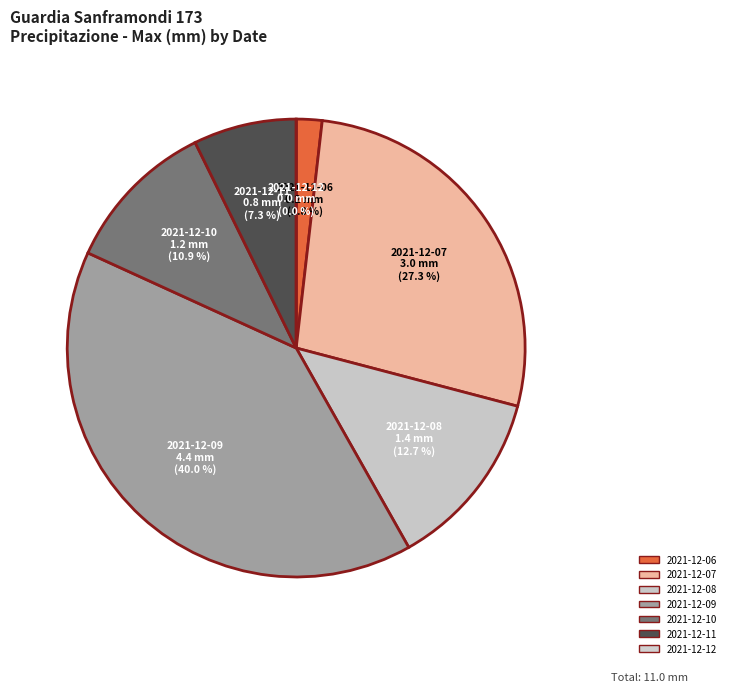

To the nearest percent, what is the difference between the 2021-12-07 and 2021-12-09 slice percentages?

13%